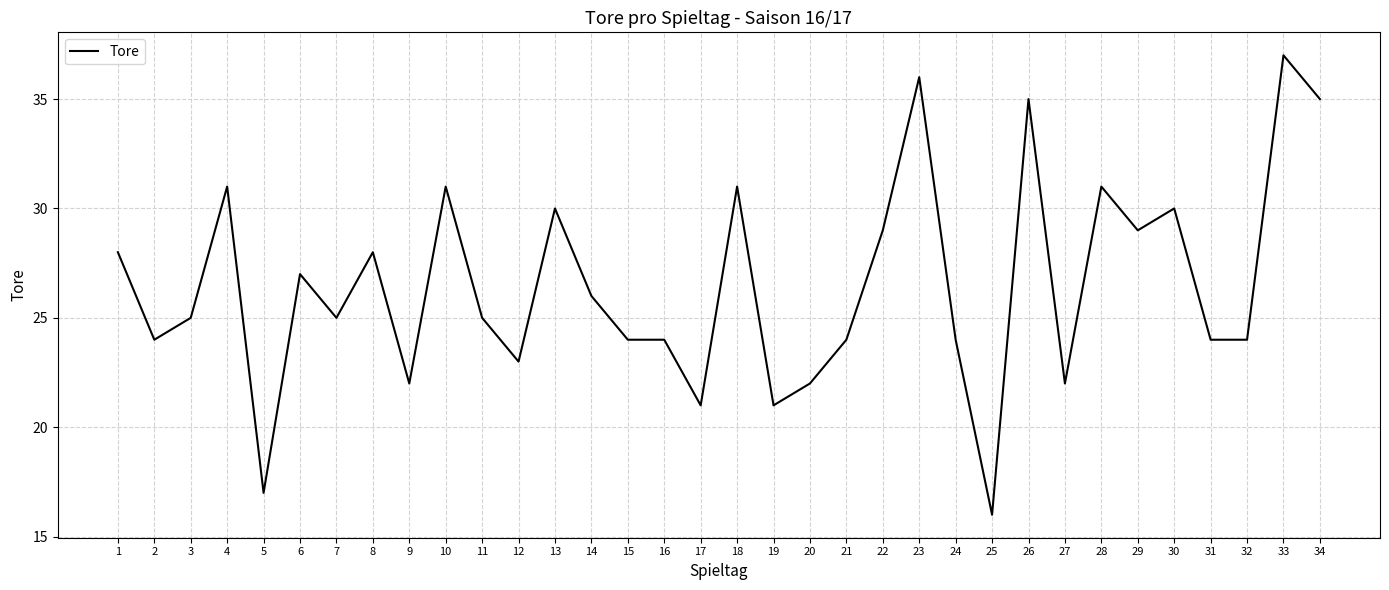

The chart shows a value of 42 at 29. True or false?

False